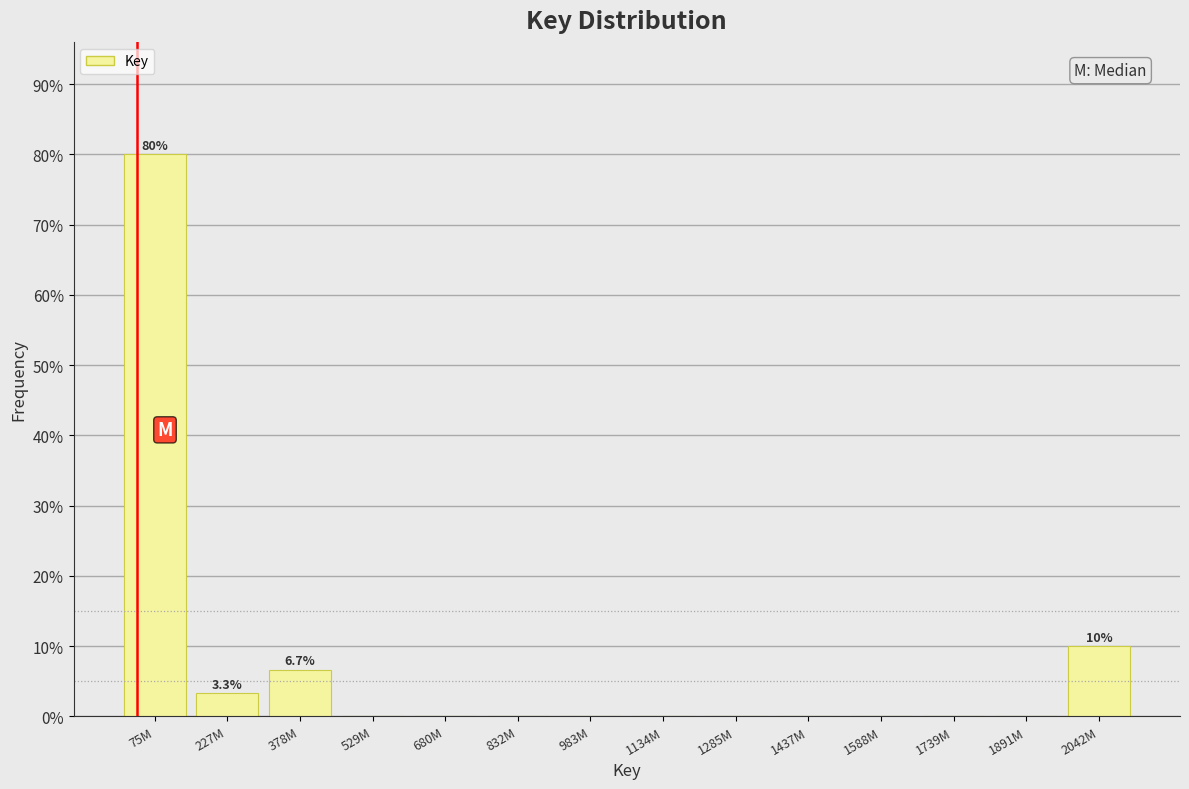

Reading left to right, extract all data points from this chart.

75M=80.0	227M=3.3	378M=6.7	529M=0.0	680M=0.0	832M=0.0	983M=0.0	1134M=0.0	1285M=0.0	1437M=0.0	1588M=0.0	1739M=0.0	1891M=0.0	2042M=10.0